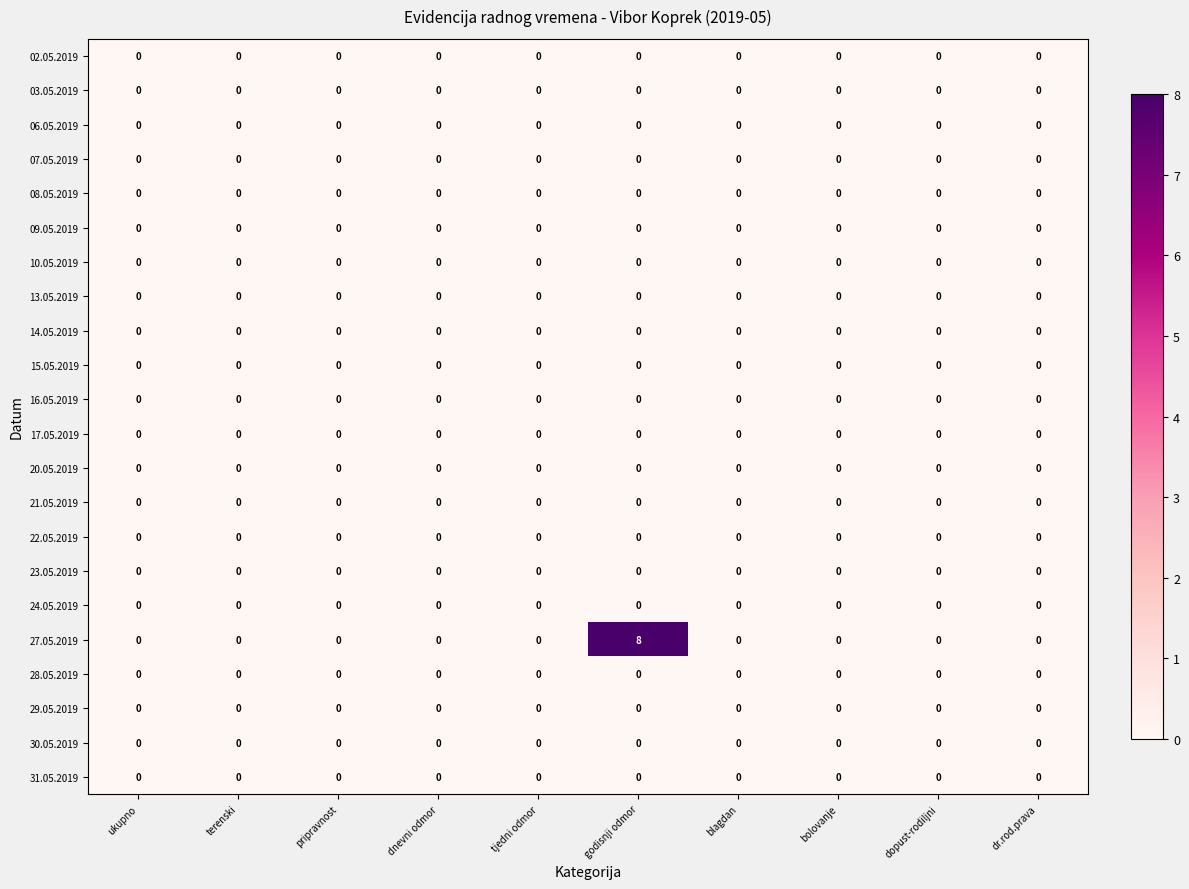

Is it true that 06.05.2019 equals 0 at blagdan?

True